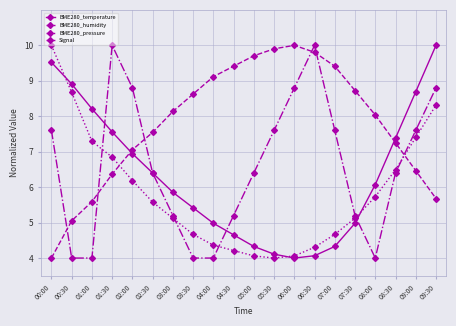

At how many categories does at least one series exceed 8?

18